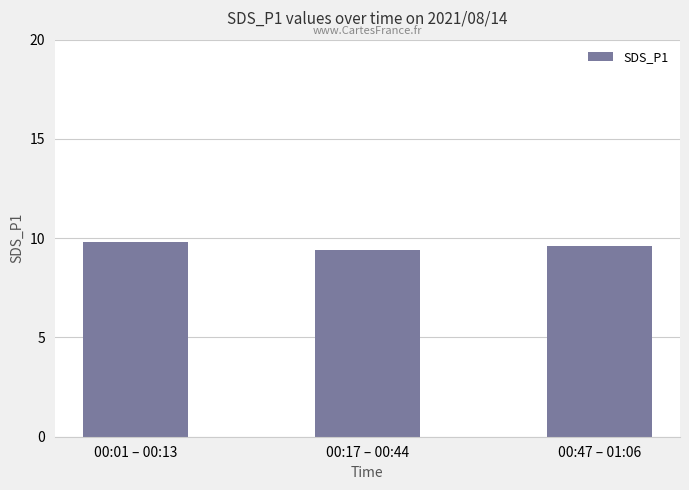

Which has a higher value, 00:01 – 00:13 or 00:17 – 00:44?

00:01 – 00:13